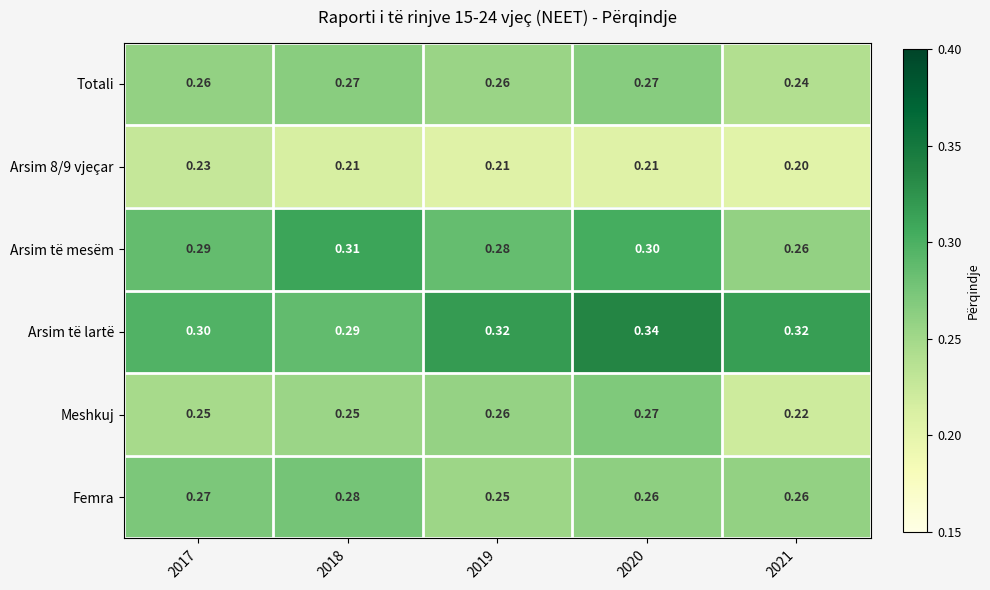

Is the value of Arsim 8/9 vjeçar at 2018 greater than the value of Arsim të mesëm at 2017?

No